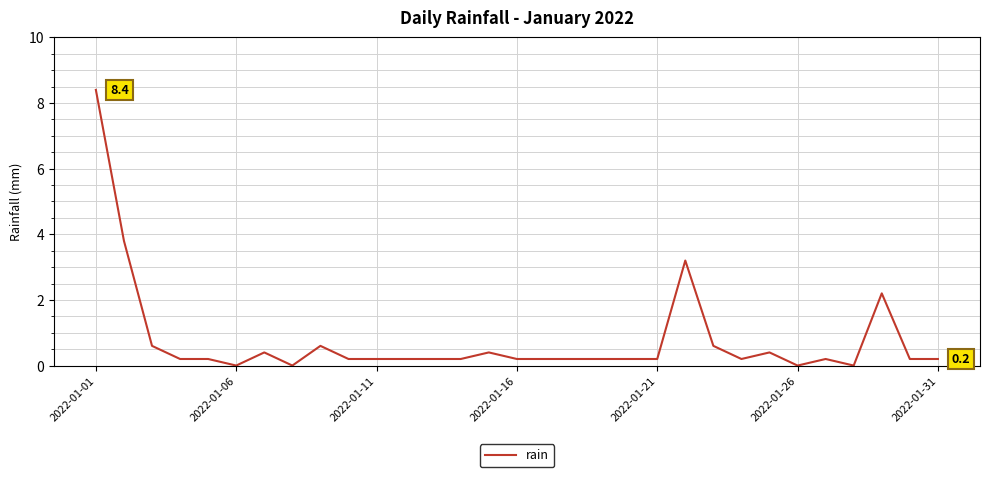

What is the maximum value shown in the chart?

8.4